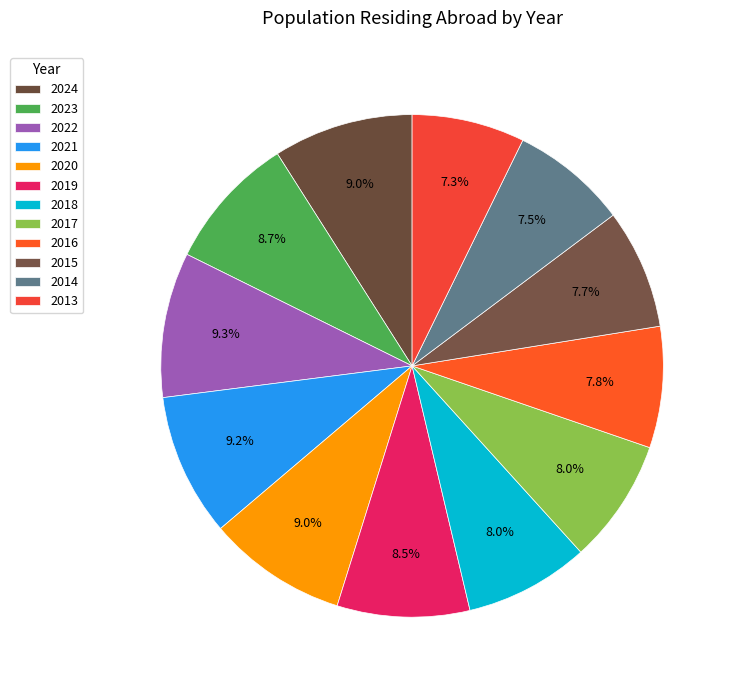

How many slices are in this pie chart?

12